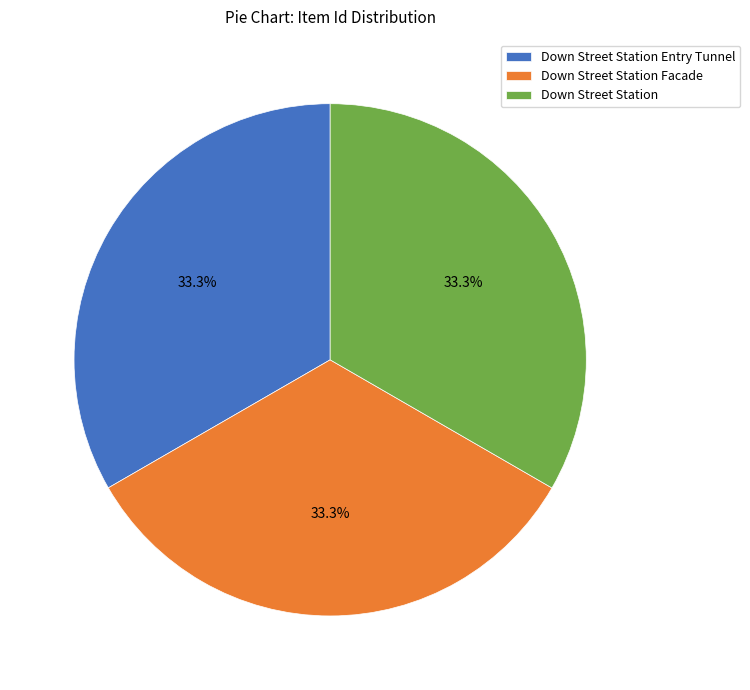

Does any single category account for the majority?

No